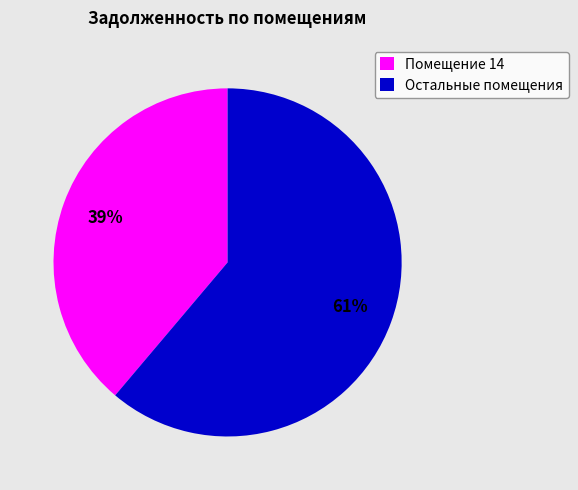

To the nearest percent, what is the difference between the largest and smallest slice percentages?

22%